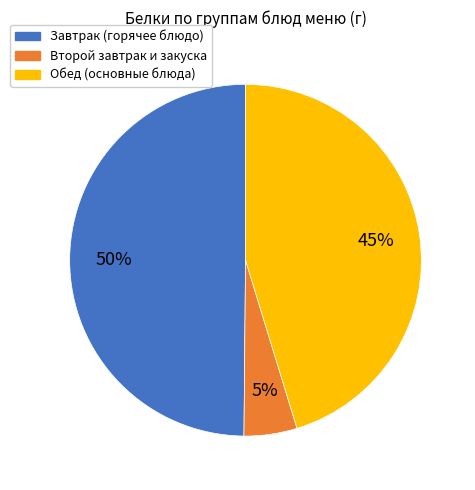

Is there a majority slice in this chart?

No